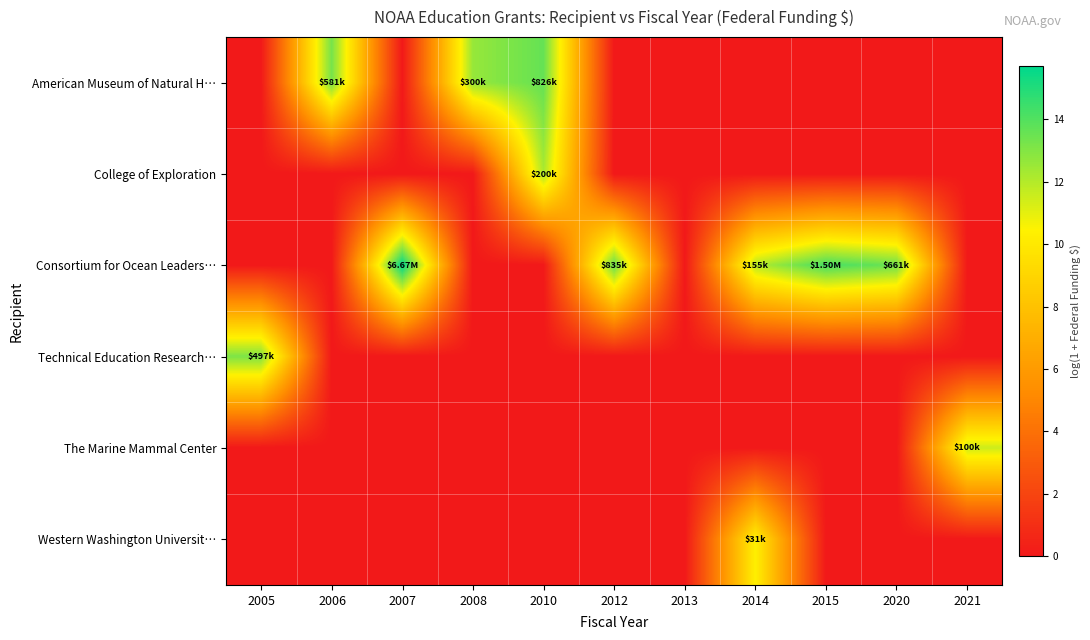

Rank the series by their maximum value, from highest to lowest.

Consortium for Ocean Leaders…, American Museum of Natural H…, Technical Education Research…, College of Exploration, The Marine Mammal Center, Western Washington Universit…